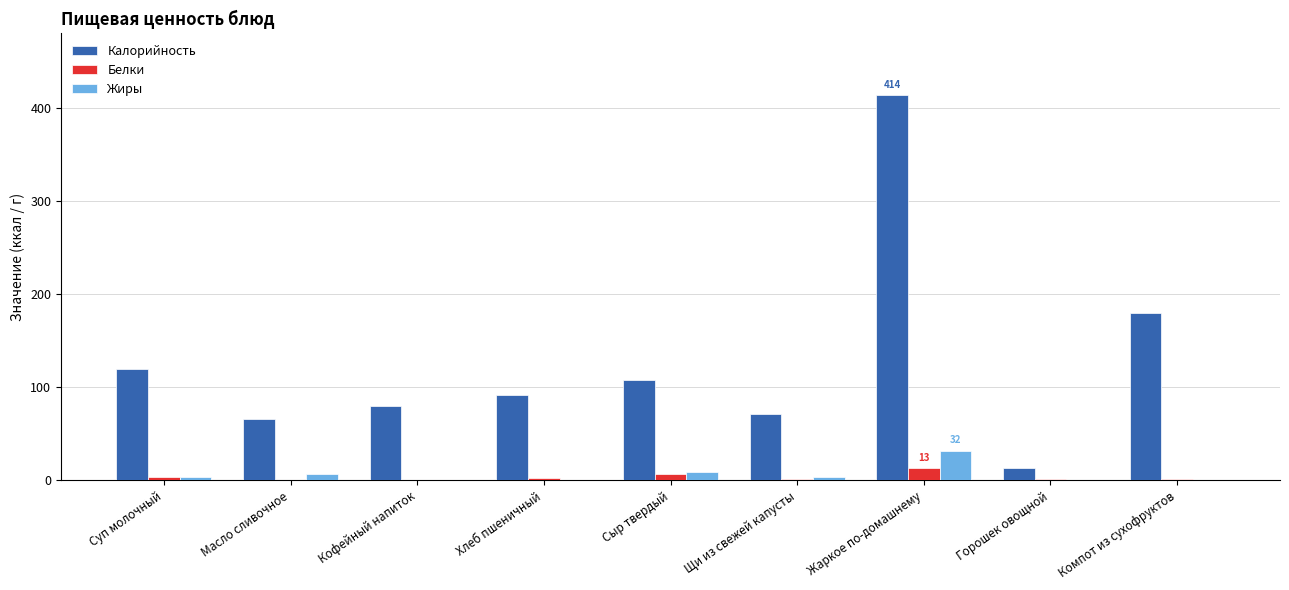

Are the bars grouped side by side (vs. stacked)?

Yes